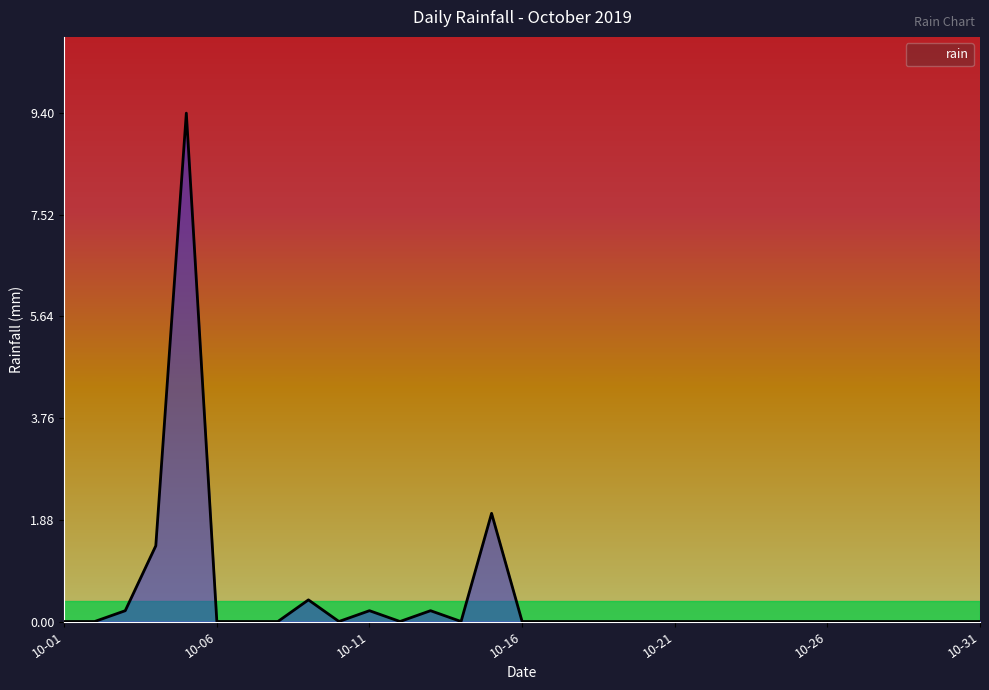

What is the maximum value shown in the chart?

9.4